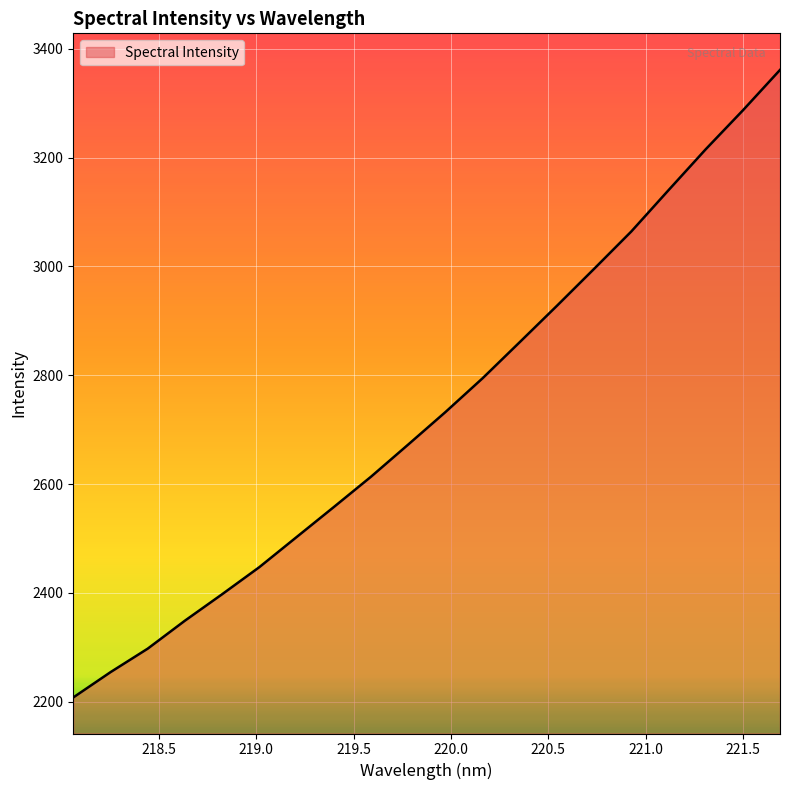

What is the greatest value displayed?

3361.1